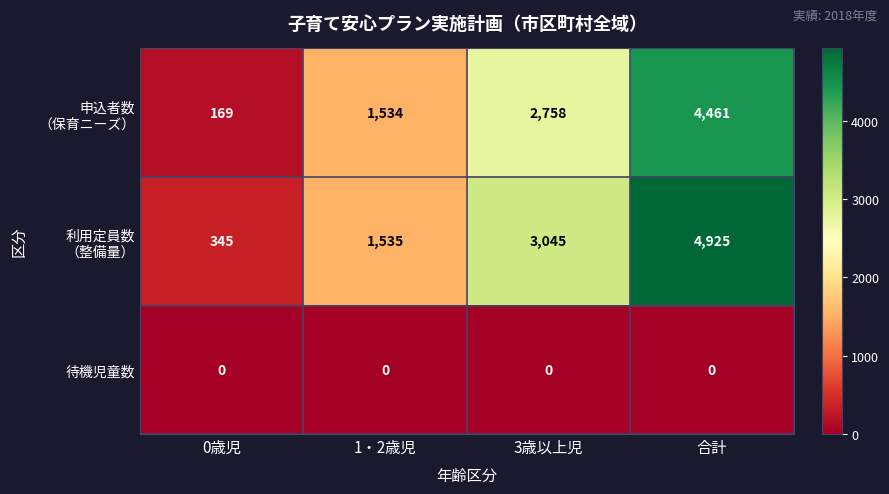

What is the total value across all series at 3歳以上児?

5803